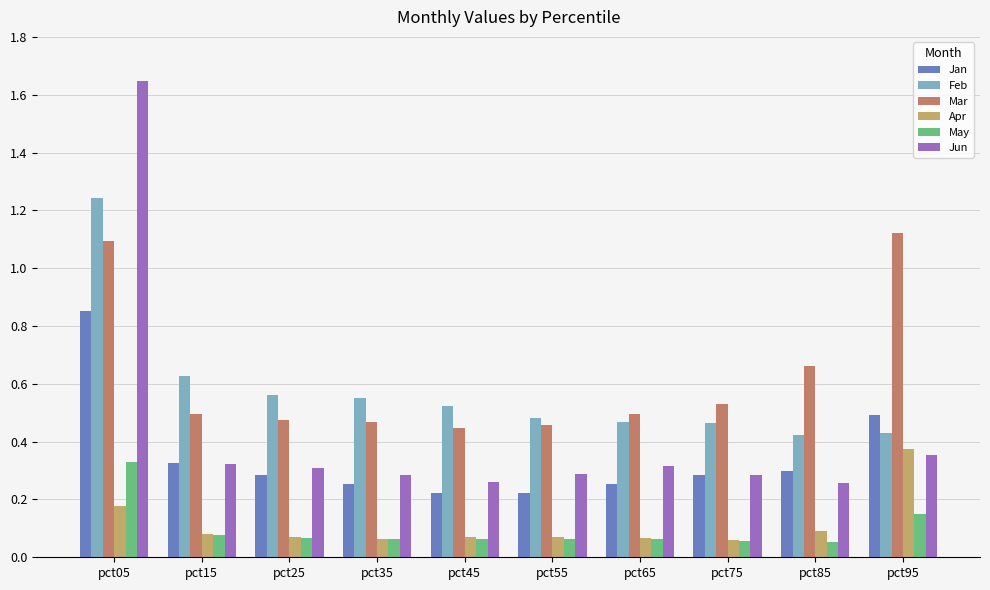

Which series has the largest range (max minus min)?

Jun